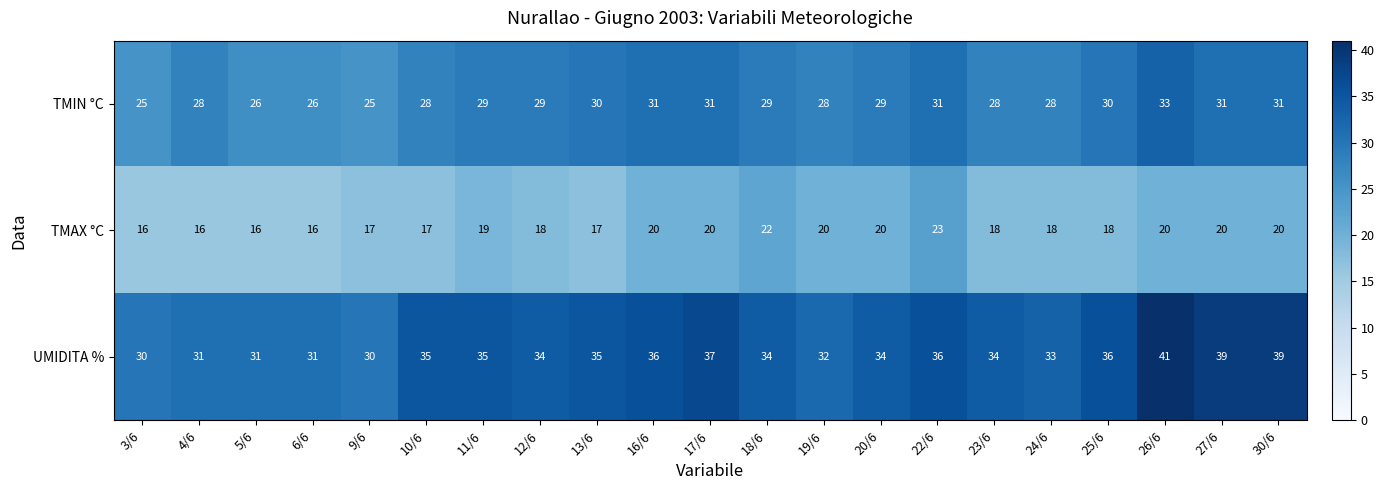

Rank the series by their average value, from lowest to highest.

TMAX °C, TMIN °C, UMIDITA %